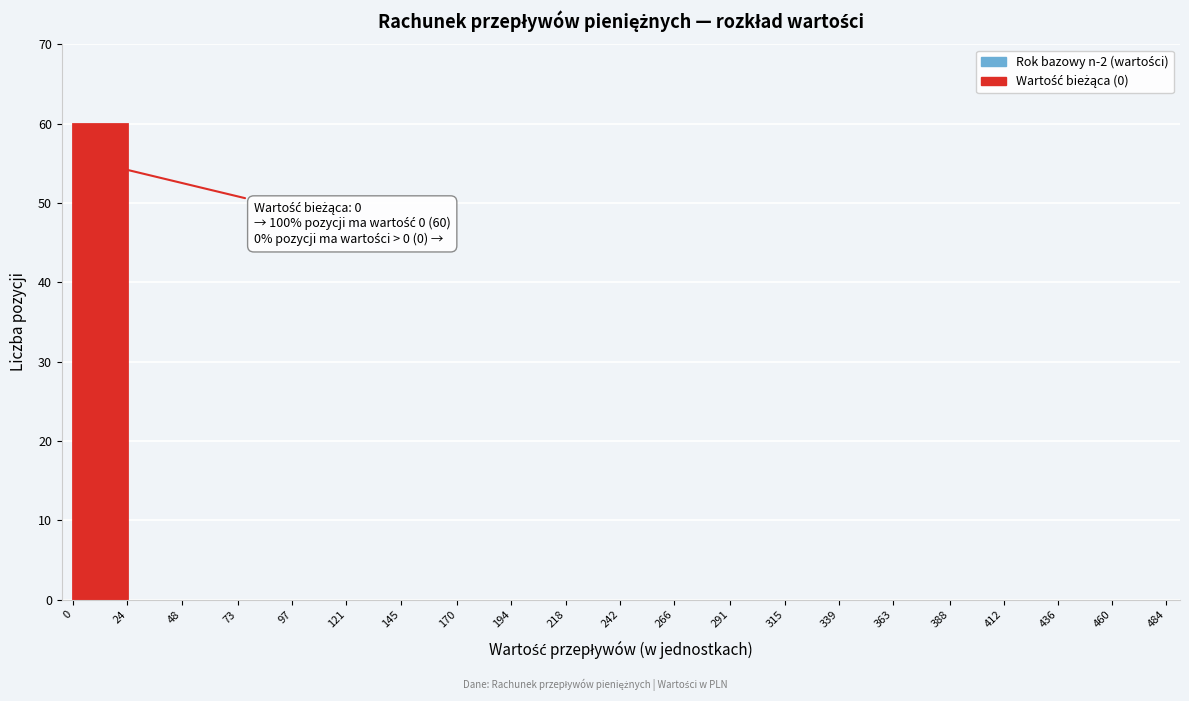

Over which range of the x-axis is the bar tallest?

0 to 24